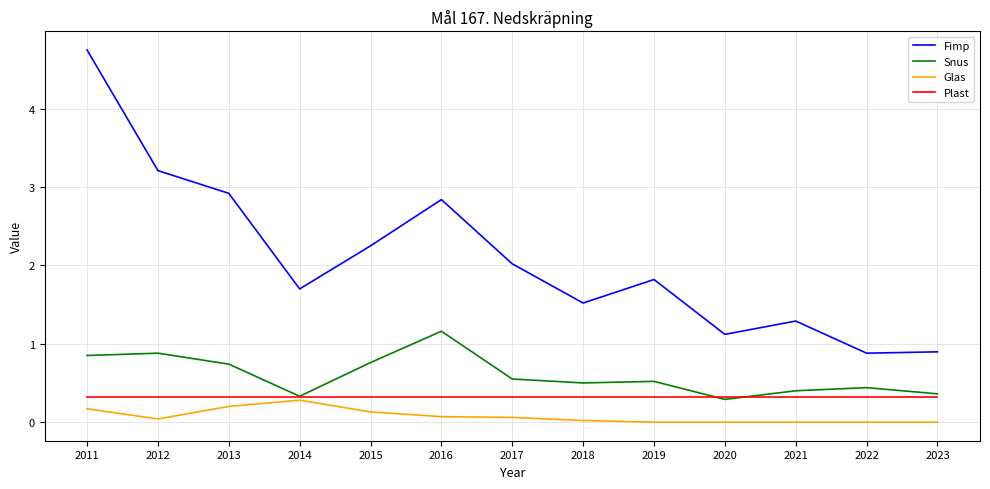

True or false: Snus has a value of 0.8 at 2018.

False